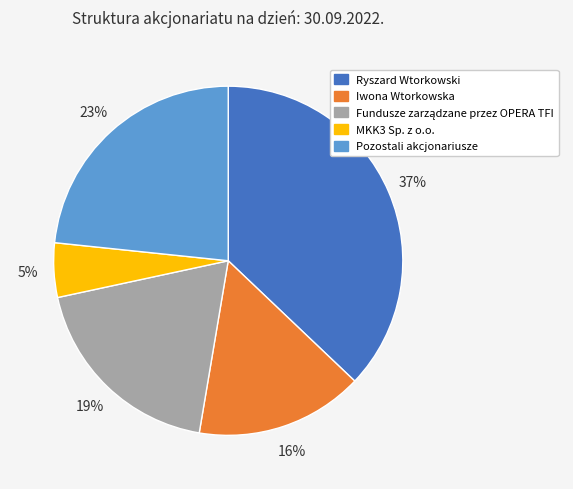

Which slice is the smallest?

MKK3 Sp. z o.o.